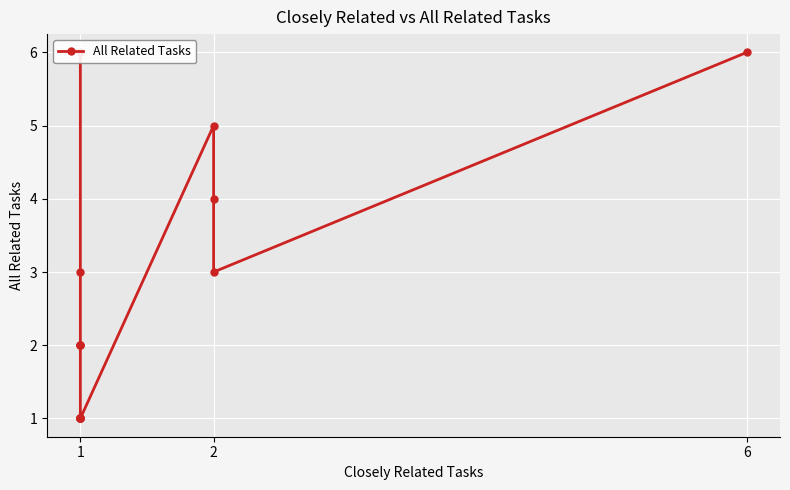

At which label does the data first exceed 2?

1